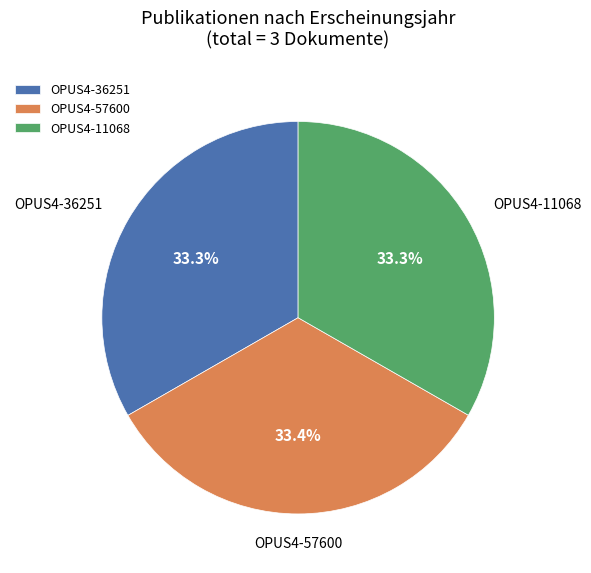

Is it true that OPUS4-57600 is 33% of the pie?

True